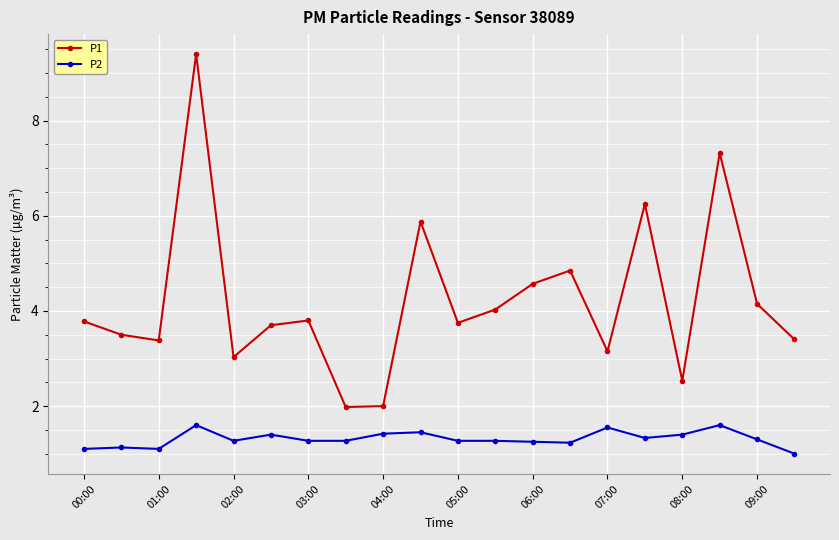

What is the minimum value for P1?

2.0